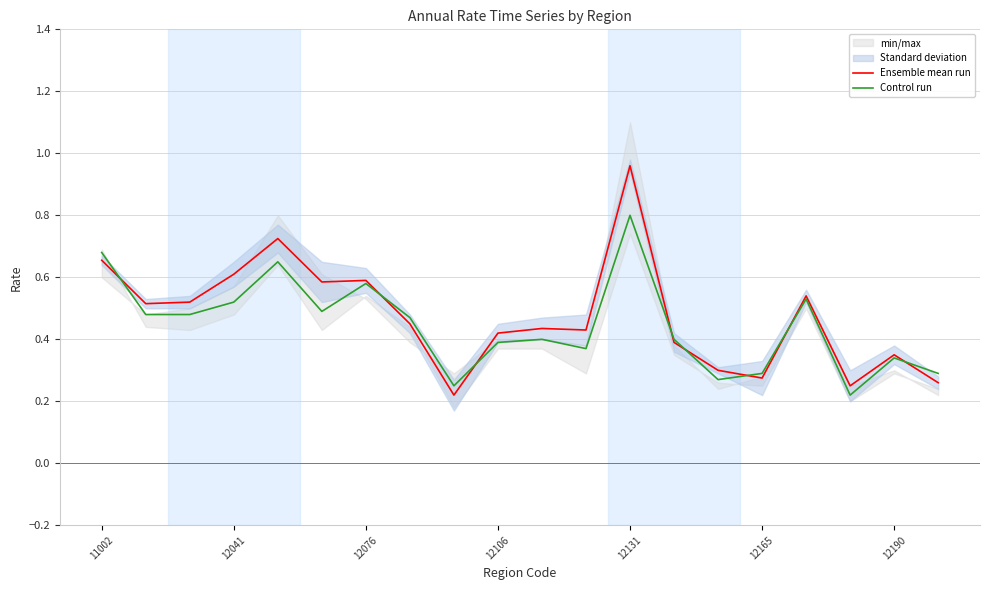

Rank the series by their average value, from highest to lowest.

Ensemble mean run, Control run